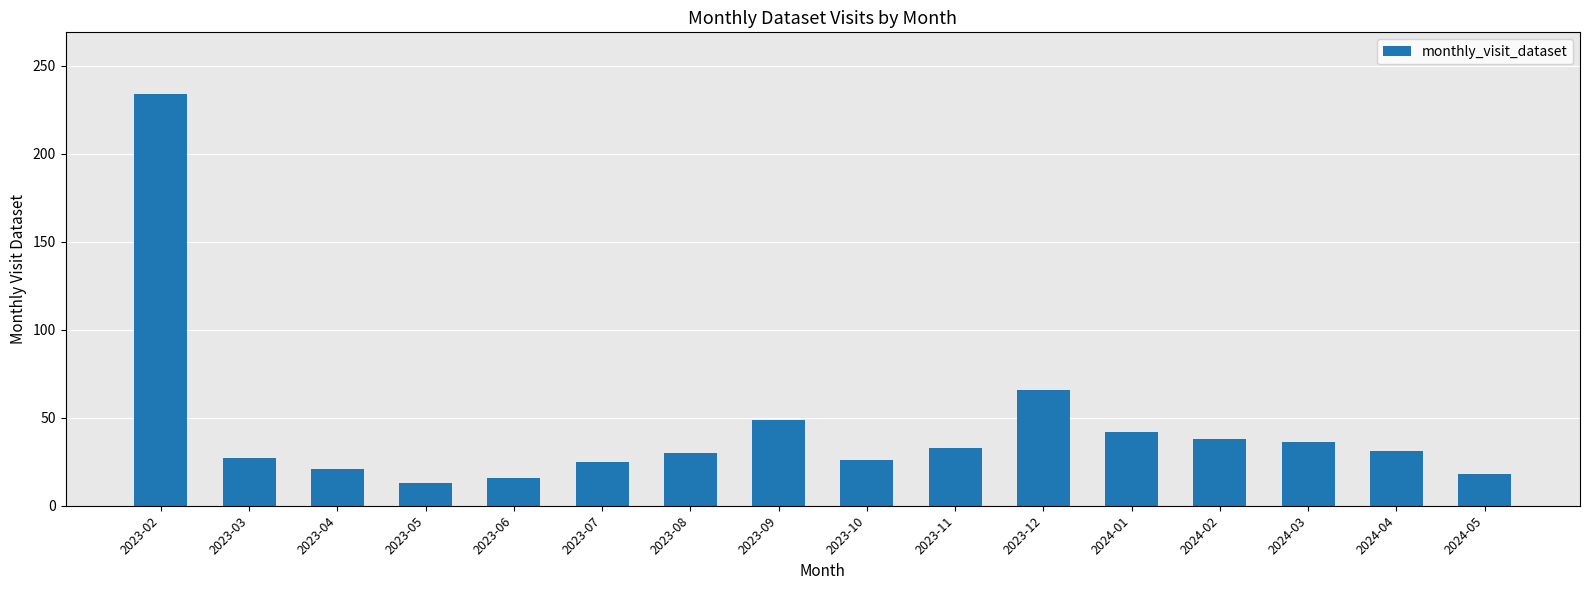

What is the label of the 8th bar from the left?

2023-09